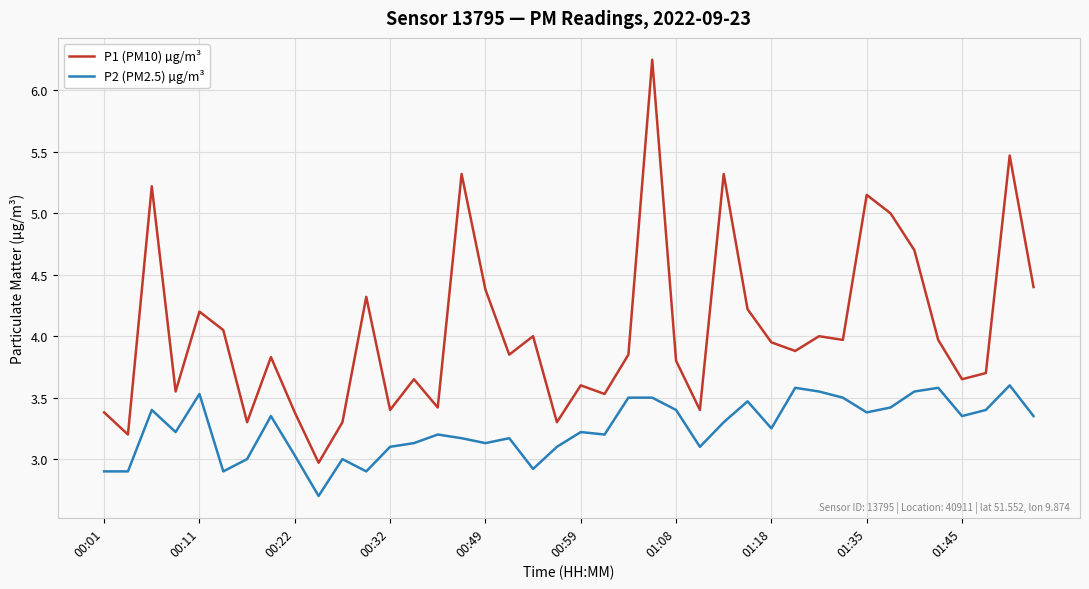

Which series has the widest spread of values?

P1 (PM10) µg/m³